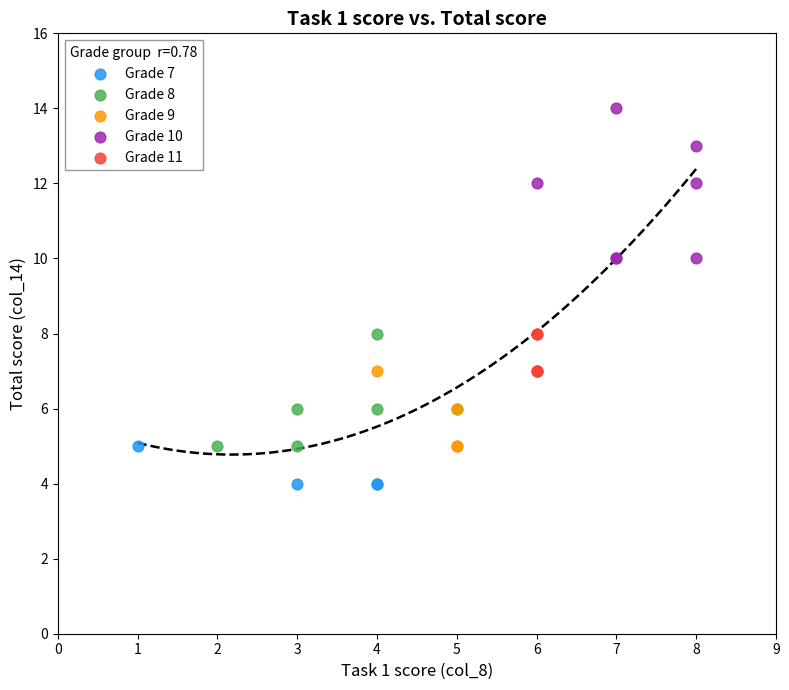

Which series contains the highest Y value?

Grade 10